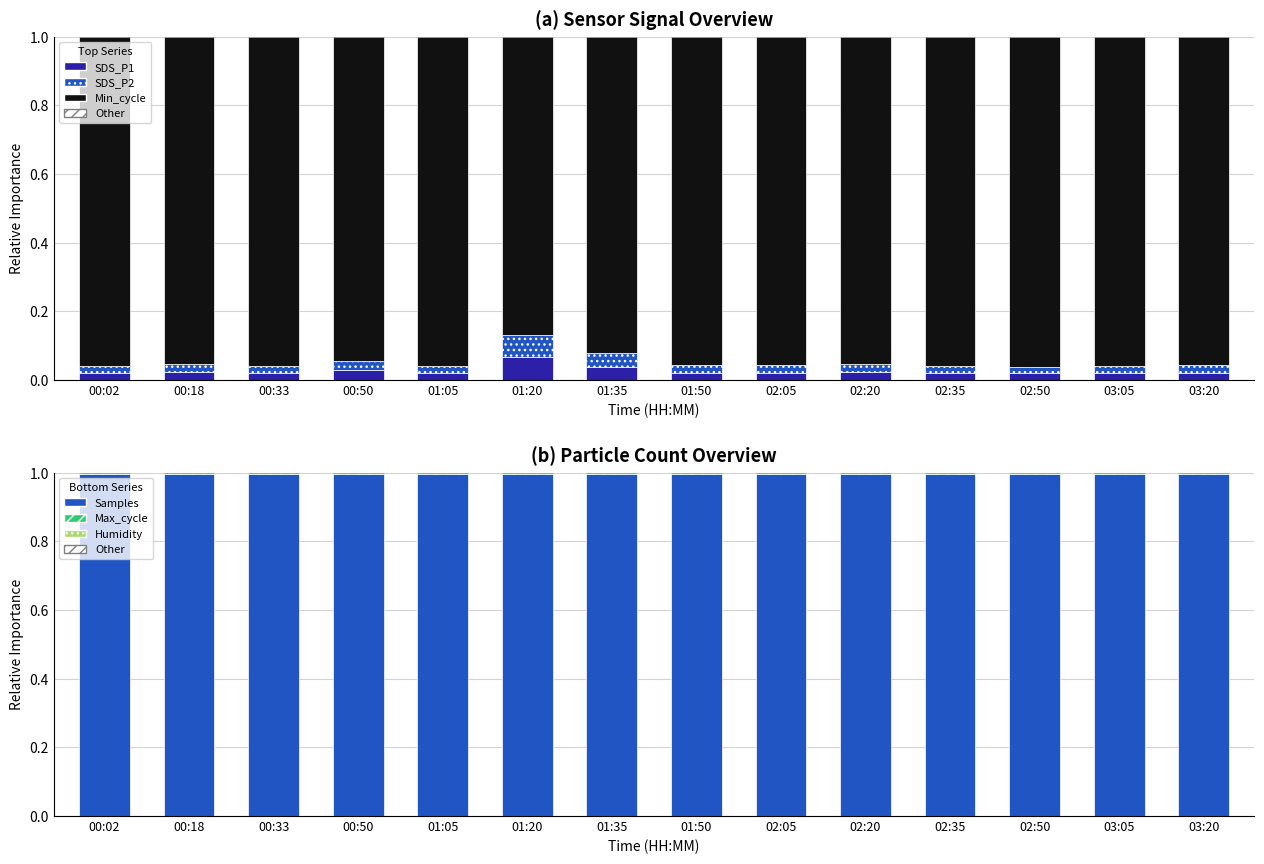

What is the label of the 13th bar from the left?

03:05